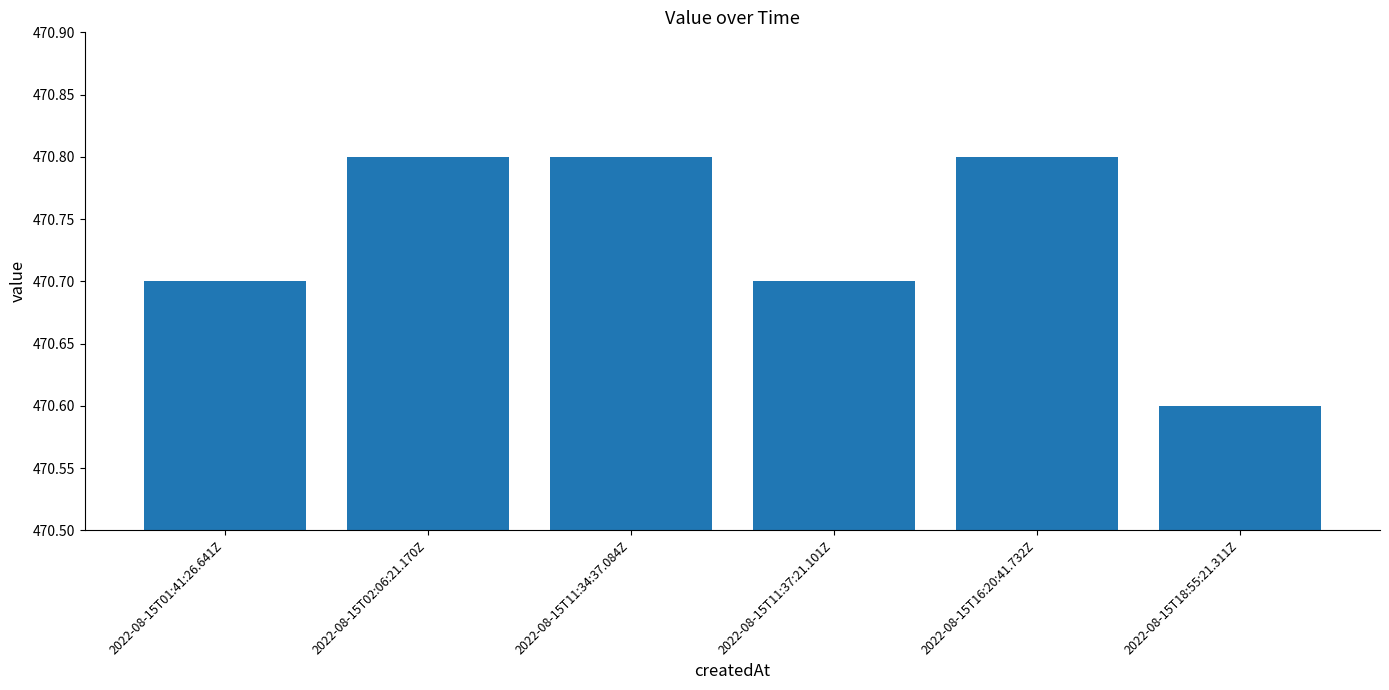

Reading right to left, transcribe all the data shown in this chart.

470.6	470.8	470.7	470.8	470.8	470.7